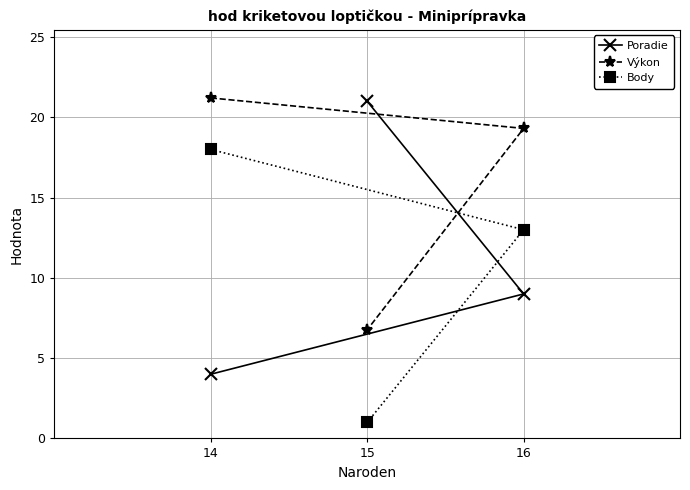

What is the lowest value of the Poradie series?

4.0